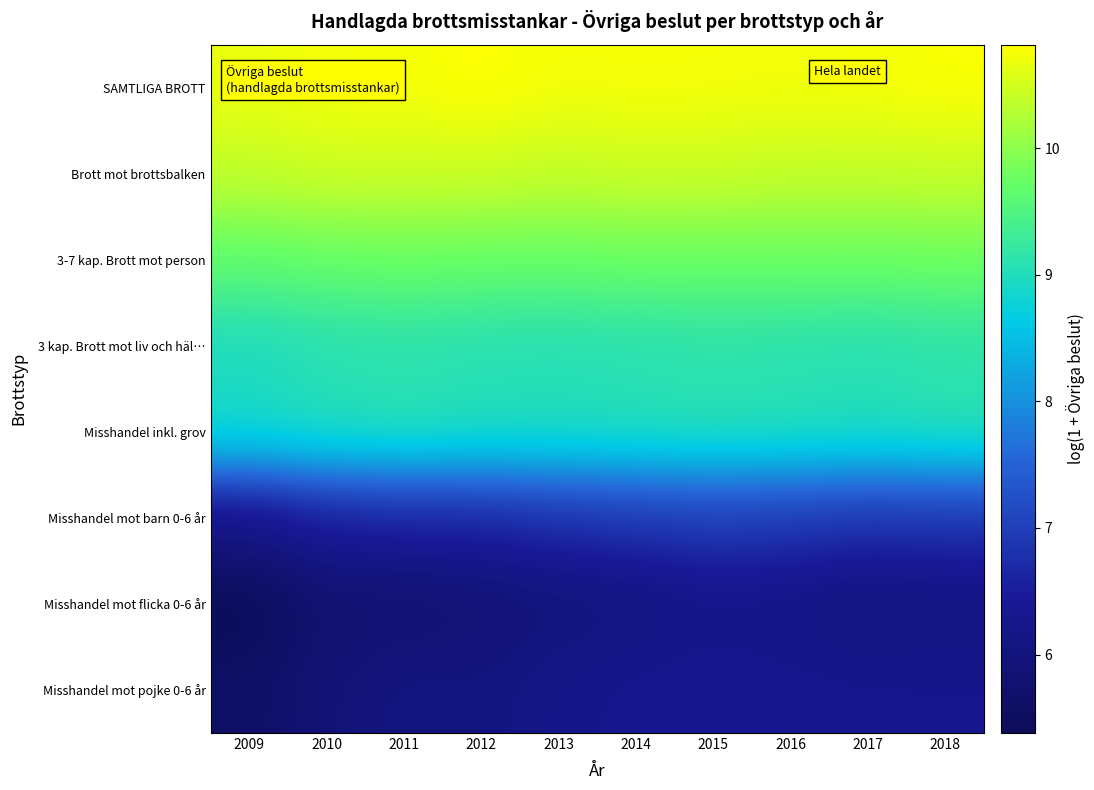

Which series has the largest total across all categories?

SAMTLIGA BROTT